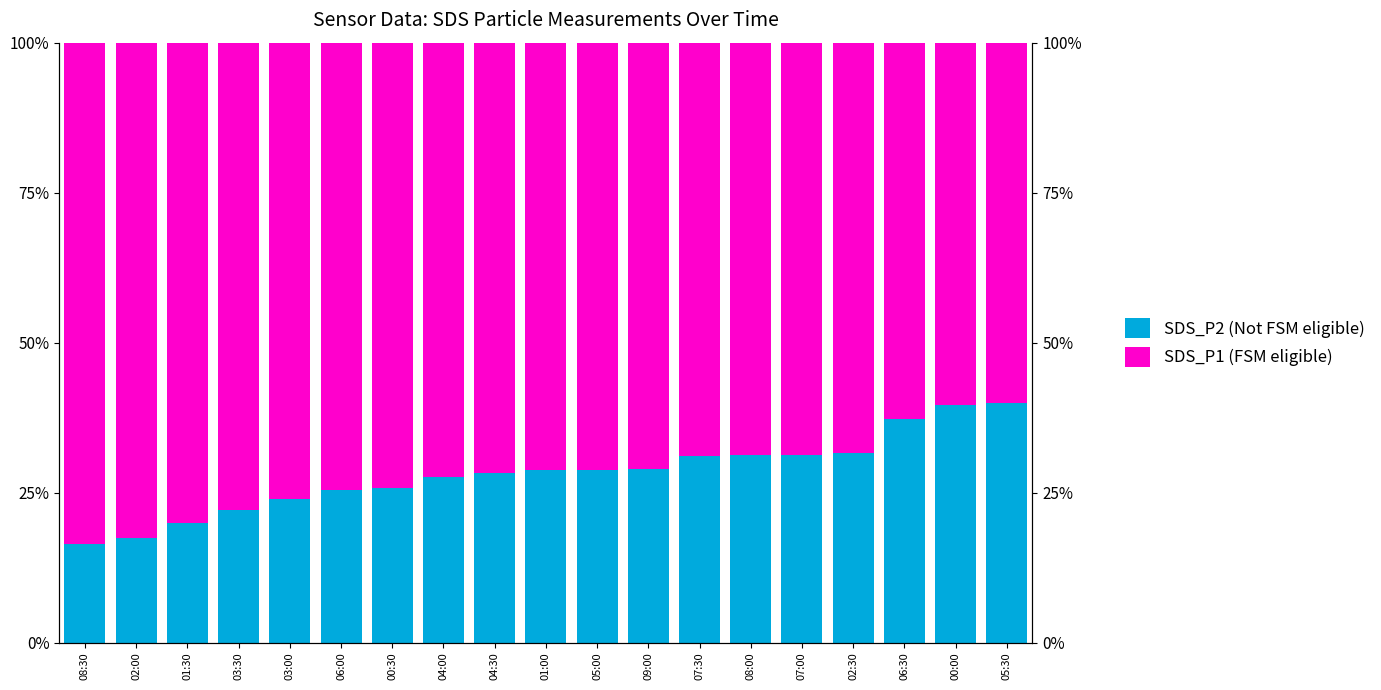

At which category does the chart reach its peak across all series?

08:30